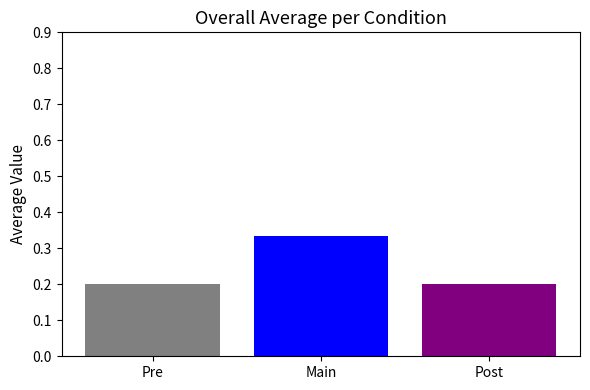

True or false: the data shows 0.4 at Post.

False